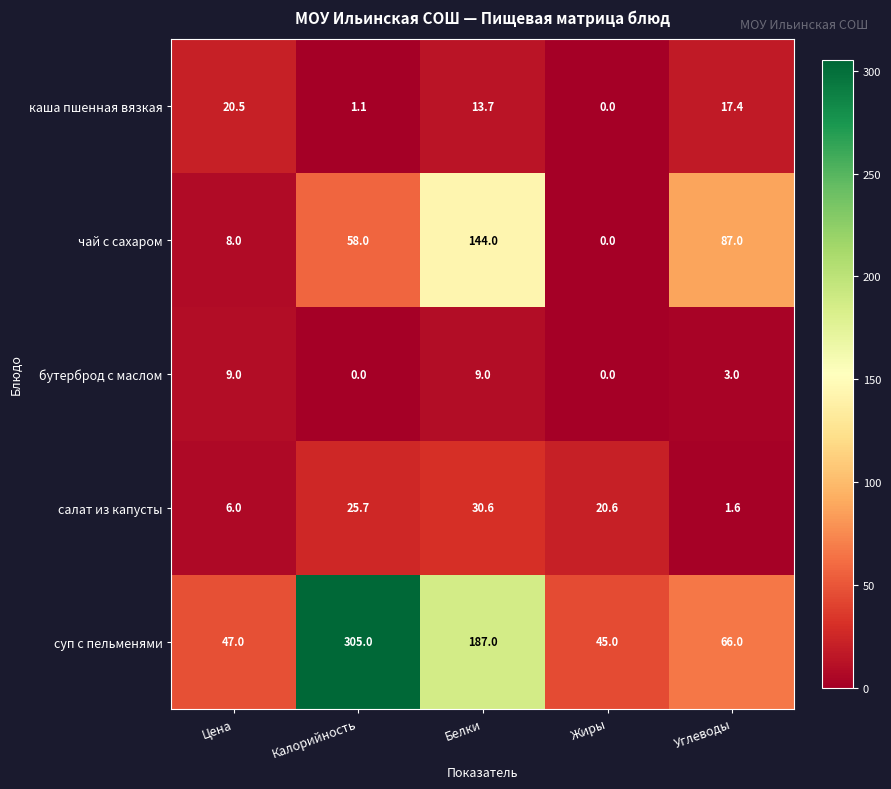

What is the difference between the highest and lowest values at Белки?

178.0